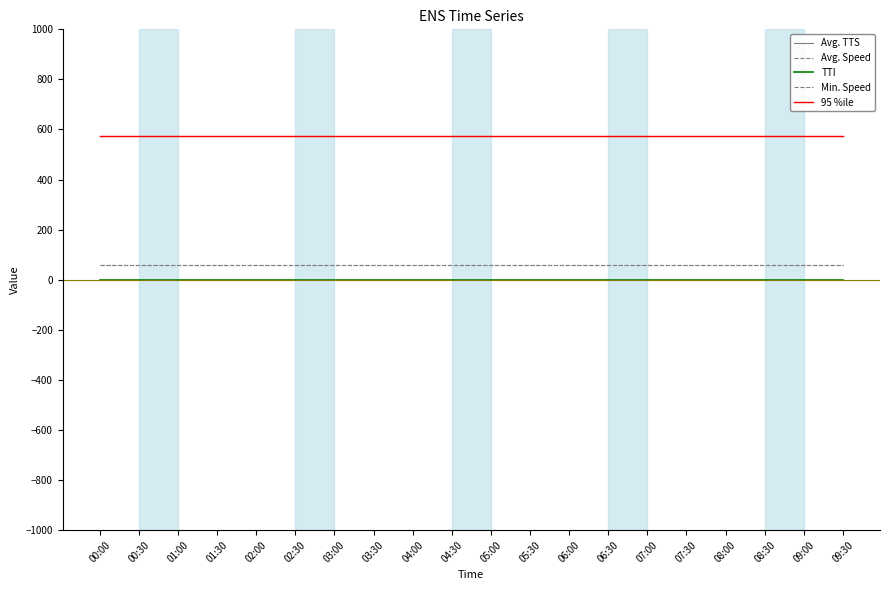

Reading right to left, what are all the values shown in this chart?

Avg. TTS: 09:30=575.4	09:00=575.4	08:30=575.4	08:00=575.4	07:30=575.4	07:00=575.4	06:30=575.4	06:00=575.4	05:30=575.4	05:00=575.4	04:30=575.4	04:00=575.4	03:30=575.4	03:00=575.4	02:30=575.4	02:00=575.4	01:30=575.4	01:00=575.4	00:30=575.4	00:00=575.4
Avg. Speed: 09:30=60.0	09:00=60.0	08:30=60.0	08:00=60.0	07:30=60.0	07:00=60.0	06:30=60.0	06:00=60.0	05:30=60.0	05:00=60.0	04:30=60.0	04:00=60.0	03:30=60.0	03:00=60.0	02:30=60.0	02:00=60.0	01:30=60.0	01:00=60.0	00:30=60.0	00:00=60.0
TTI: 09:30=0.0	09:00=0.0	08:30=0.0	08:00=0.0	07:30=0.0	07:00=0.0	06:30=0.0	06:00=0.0	05:30=0.0	05:00=0.0	04:30=0.0	04:00=0.0	03:30=0.0	03:00=0.0	02:30=0.0	02:00=0.0	01:30=0.0	01:00=0.0	00:30=0.0	00:00=0.0
Min. Speed: 09:30=60.0	09:00=60.0	08:30=60.0	08:00=60.0	07:30=60.0	07:00=60.0	06:30=60.0	06:00=60.0	05:30=60.0	05:00=60.0	04:30=60.0	04:00=60.0	03:30=60.0	03:00=60.0	02:30=60.0	02:00=60.0	01:30=60.0	01:00=60.0	00:30=60.0	00:00=60.0
95 %ile: 09:30=575.4	09:00=575.4	08:30=575.4	08:00=575.4	07:30=575.4	07:00=575.4	06:30=575.4	06:00=575.4	05:30=575.4	05:00=575.4	04:30=575.4	04:00=575.4	03:30=575.4	03:00=575.4	02:30=575.4	02:00=575.4	01:30=575.4	01:00=575.4	00:30=575.4	00:00=575.4